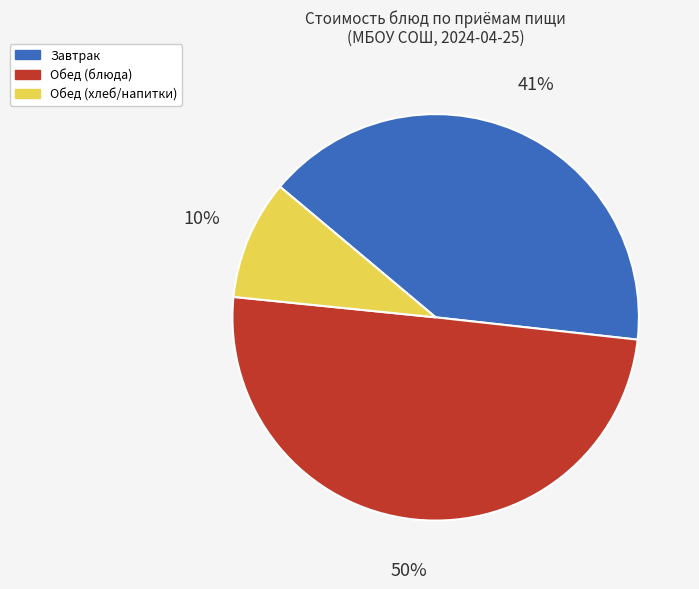

To the nearest percent, what is the difference between the largest and smallest slice percentages?

40%